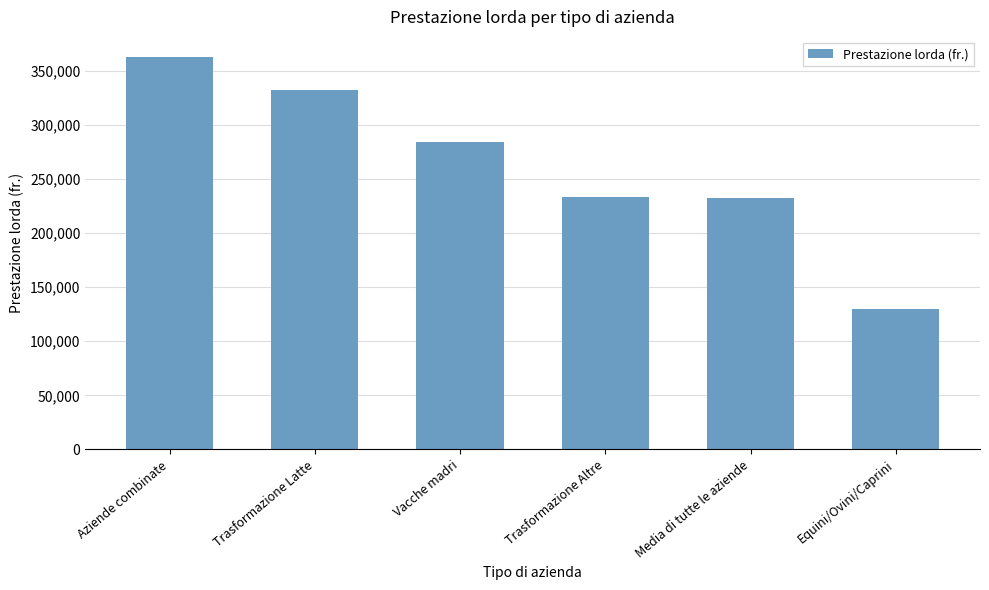

The chart shows a value of 363196 at Aziende combinate. True or false?

True